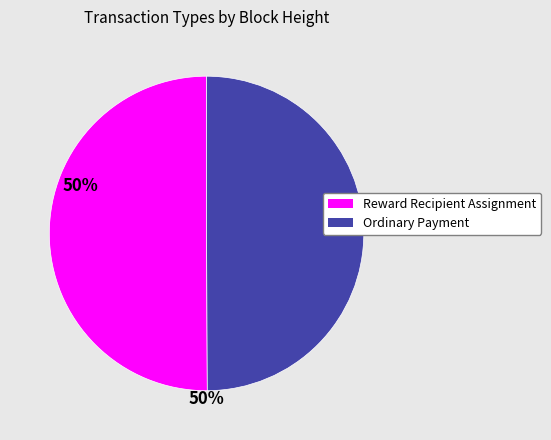

The Ordinary Payment slice represents 50% of the pie. True or false?

True